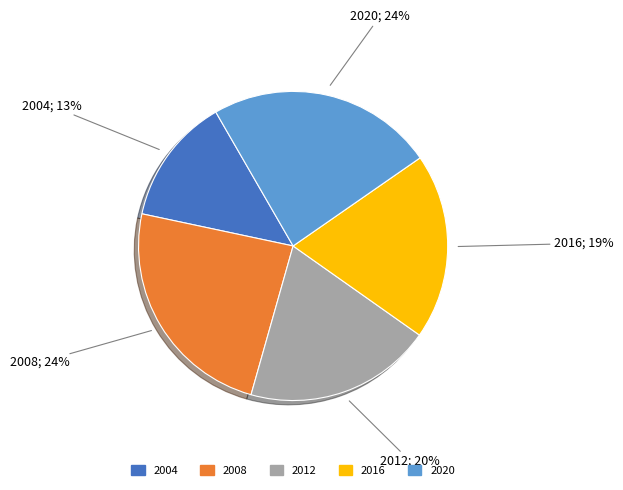

Is the sum of 2020 and 2012 greater than half?

No